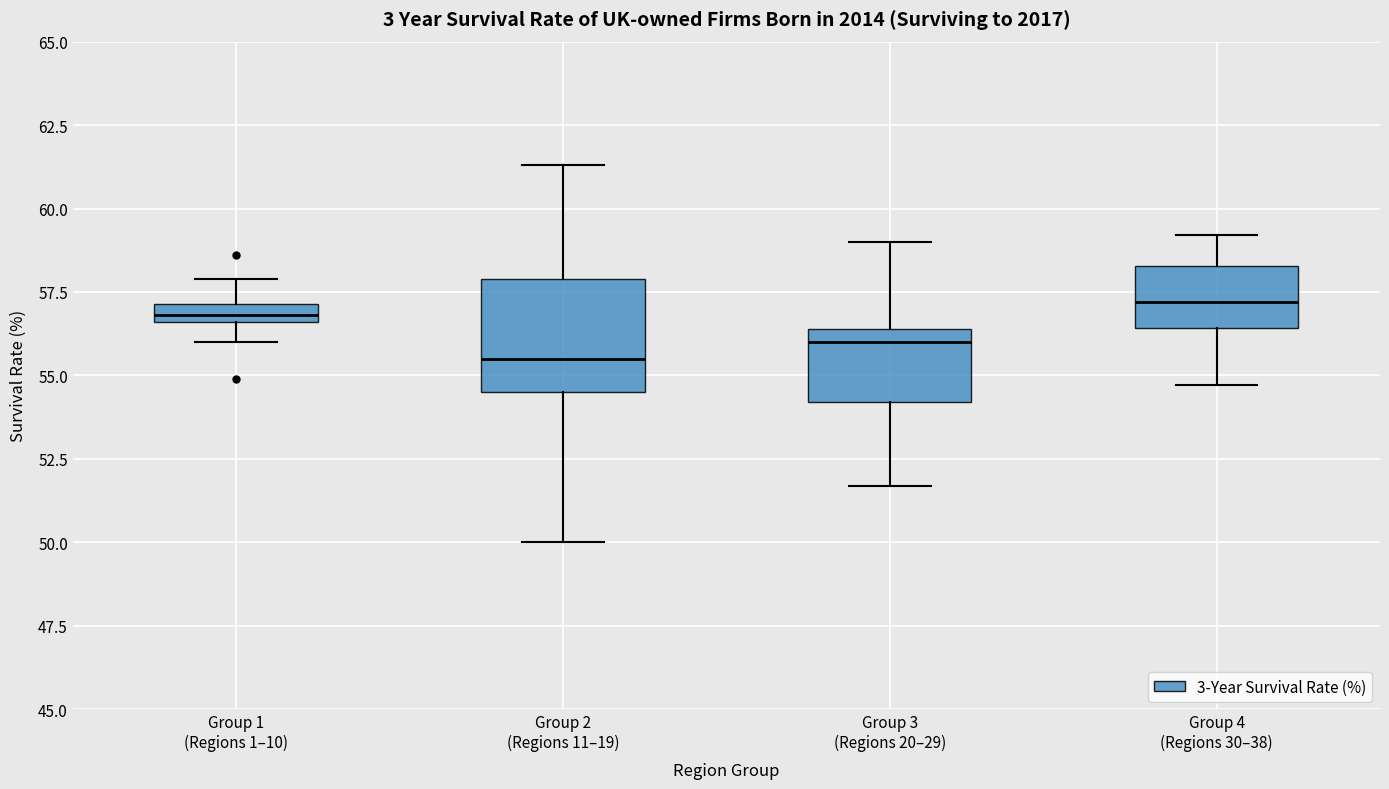

Where does the lower whisker of the box for Group 2 (Regions 11–19) end on the y-axis? The values are not printed on the chart, so give them approximately, as read against the axis.

50.0